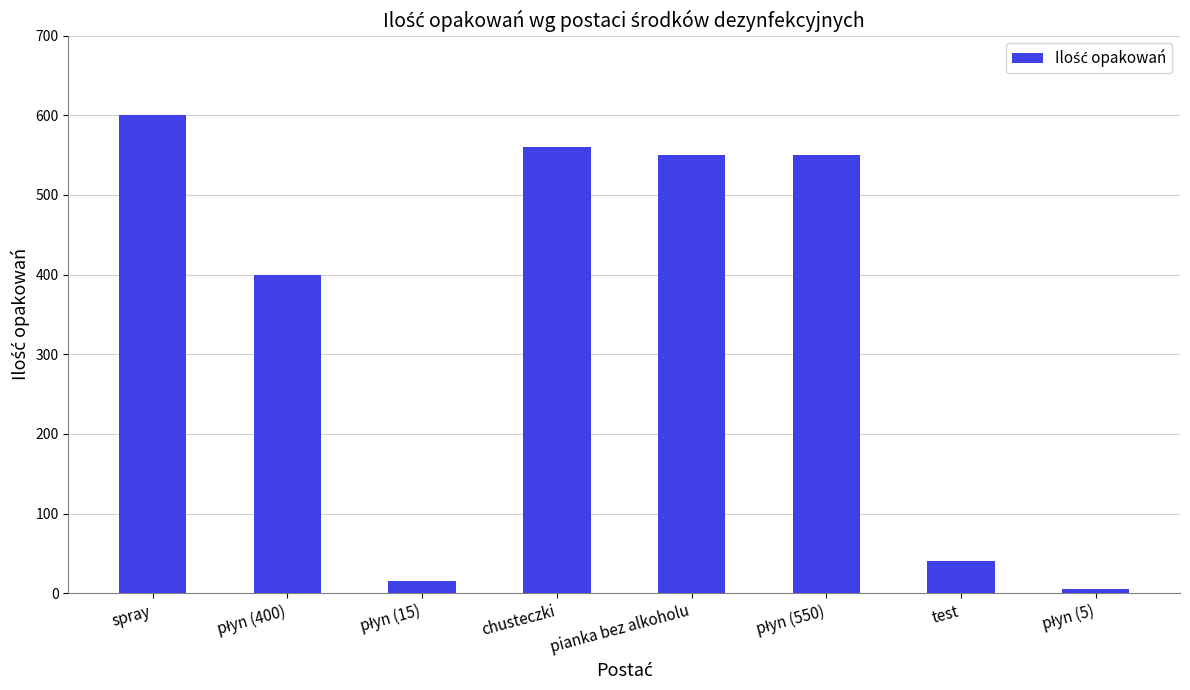

What is the value of the 1st bar from the left?

600